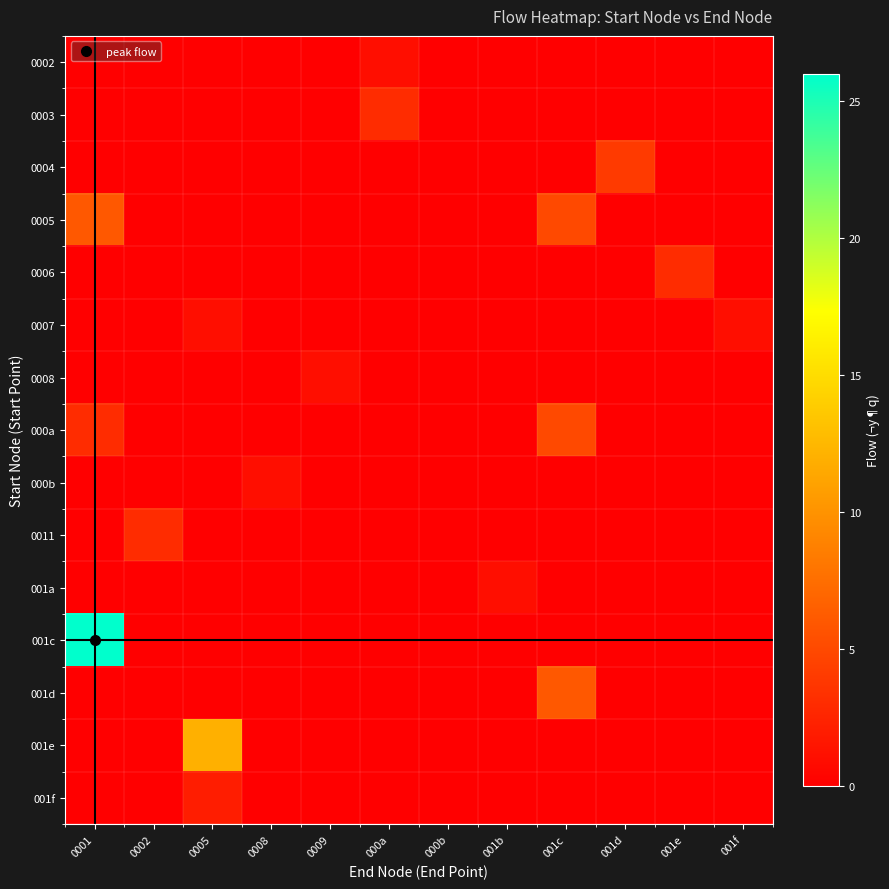

Rank the series by their maximum value, from highest to lowest.

001c, 001e, 0005, 001d, 000a, 0004, 0003, 0006, 0011, 001f, 0002, 0007, 0008, 000b, 001a